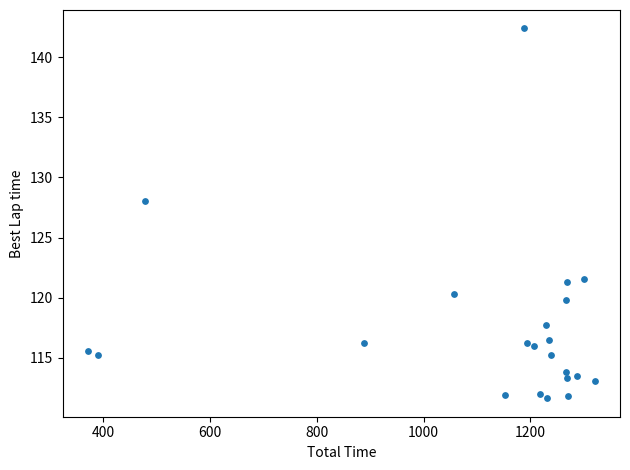

What Y value in the scatter plot is closest to 127?

128.0